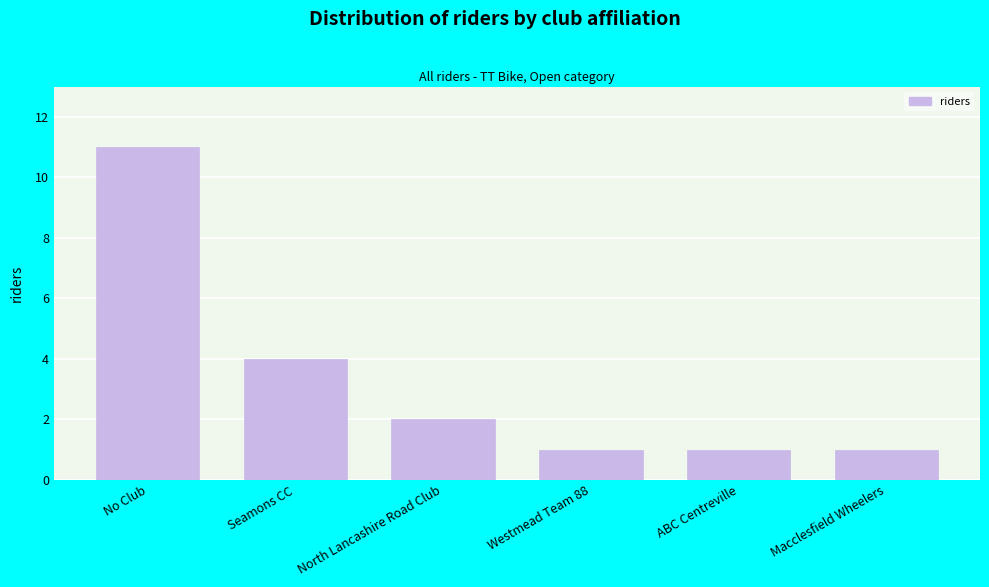

Reading right to left, extract all data points from this chart.

Macclesfield Wheelers=1	ABC Centreville=1	Westmead Team 88=1	North Lancashire Road Club=2	Seamons CC=4	No Club=11